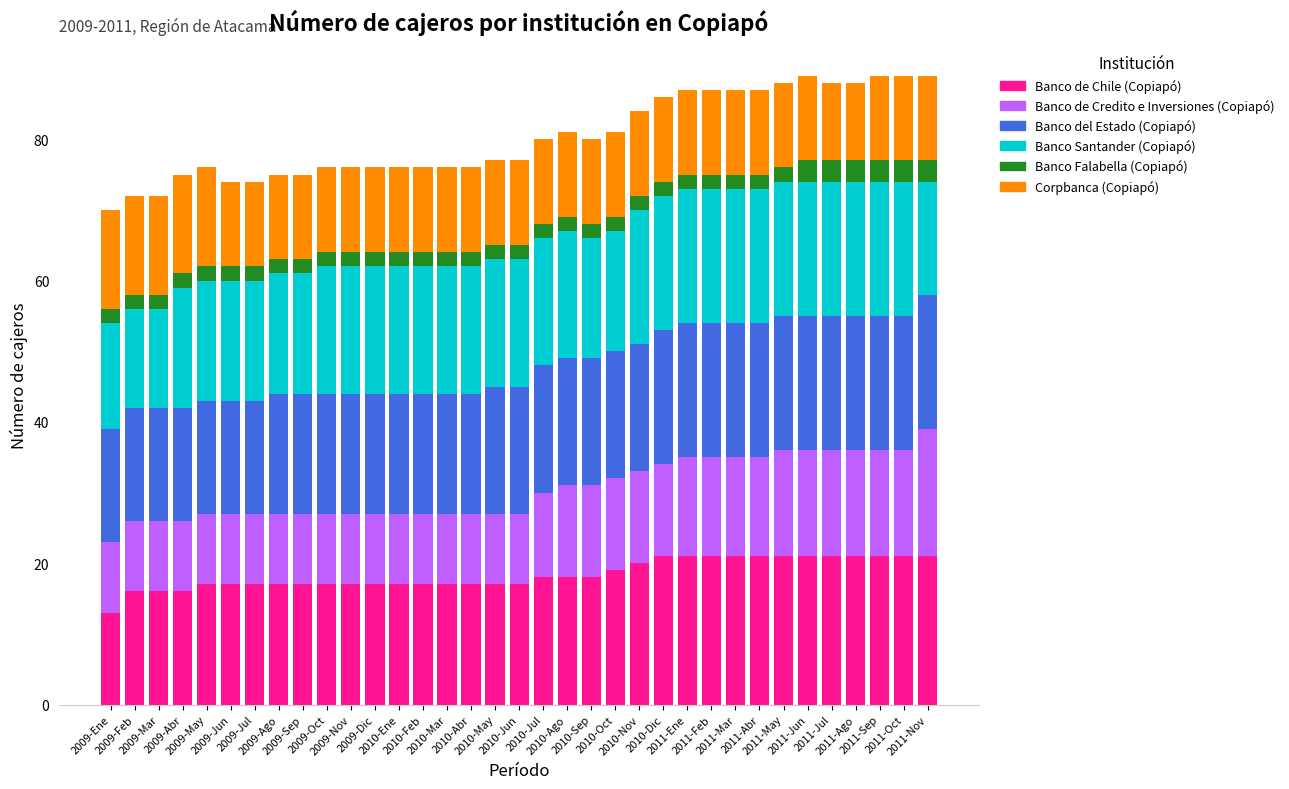

How many distinct data groups are displayed?

6